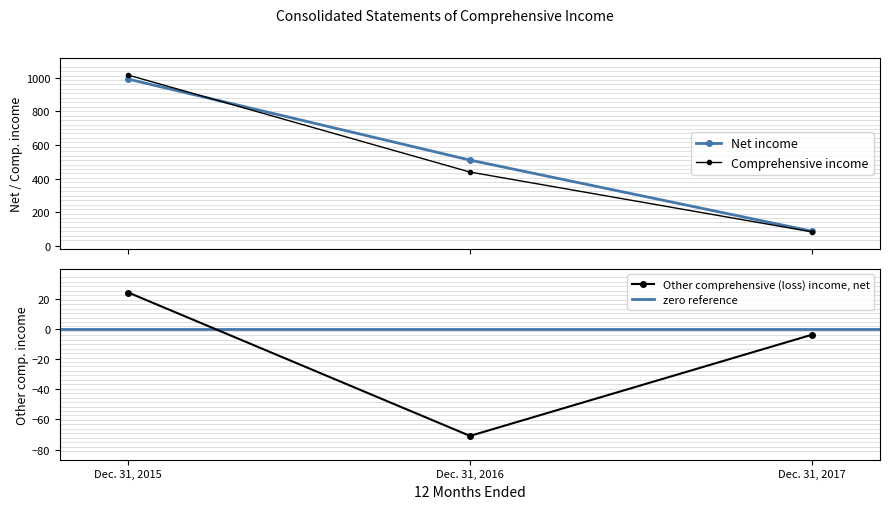

True or false: Other comprehensive (loss) income, net has a value of 24 at Dec. 31, 2015.

True